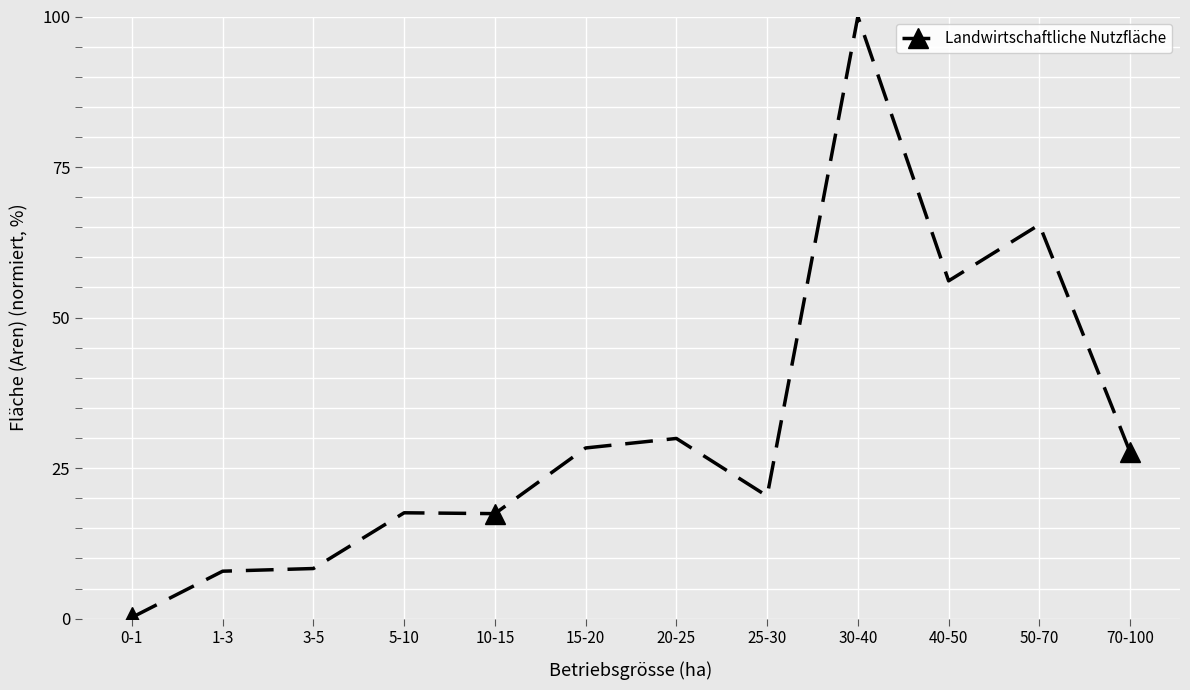

True or false: the data shows 45.4 at 20-25.

False